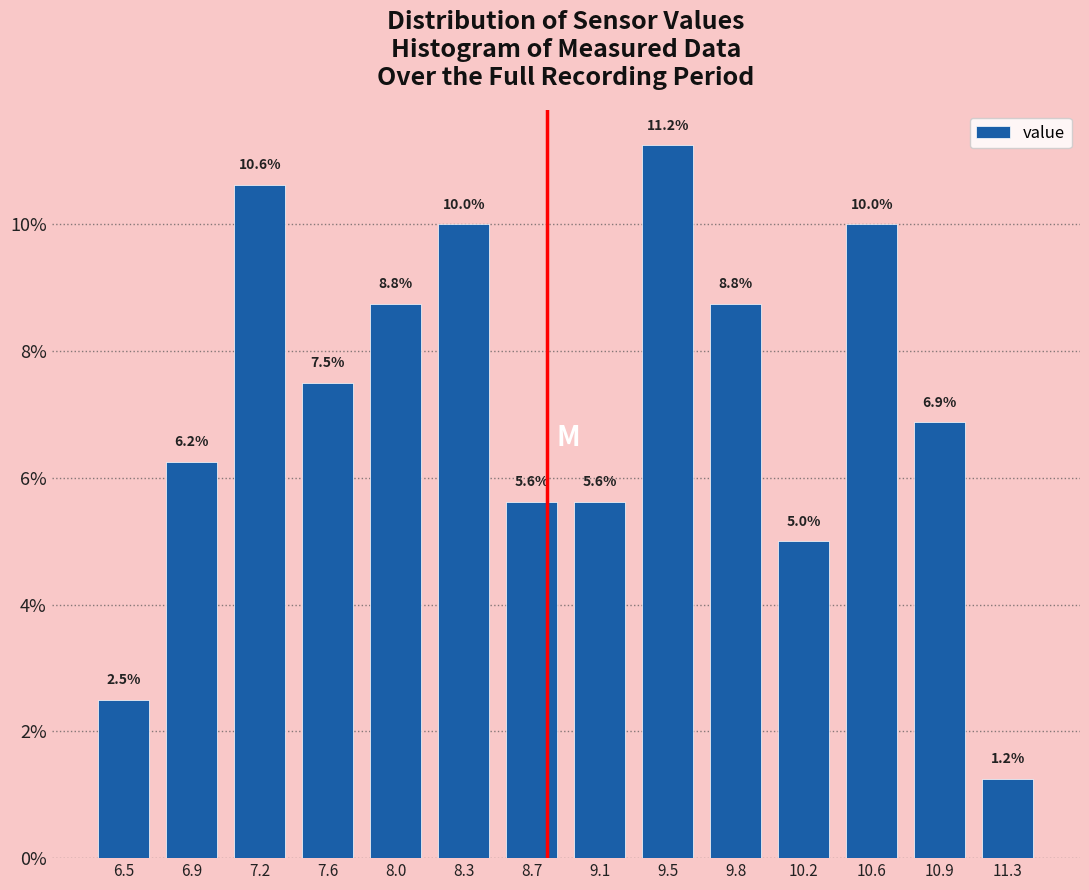

How tall is the bar that spans 6.30 to 6.65 on the x-axis? The bar edges are not printed on the chart, so give them approximately, as read against the axis.

2.5